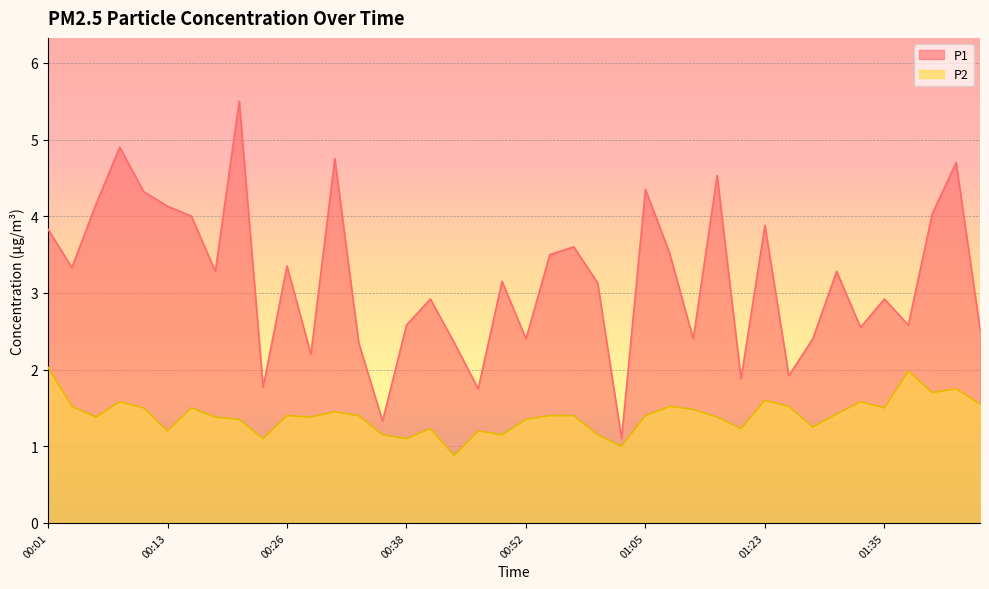

True or false: P2 and P1 cross at least once.

False